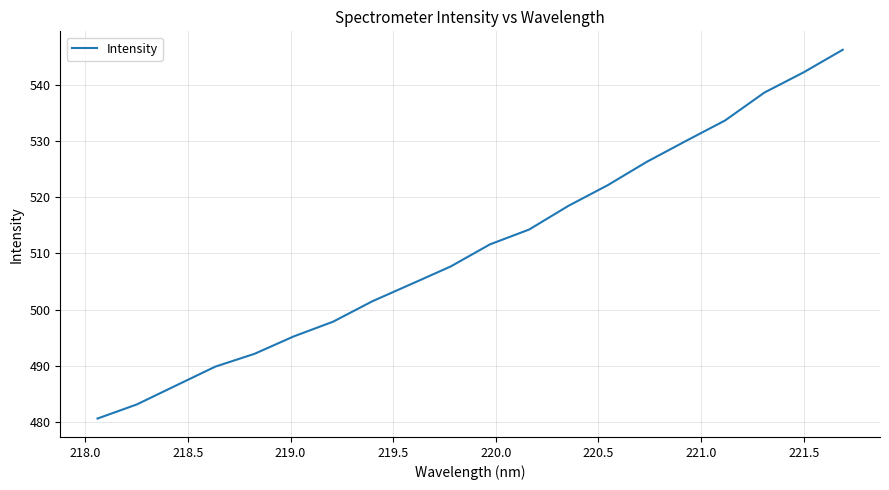

How many lines are shown in the chart?

1